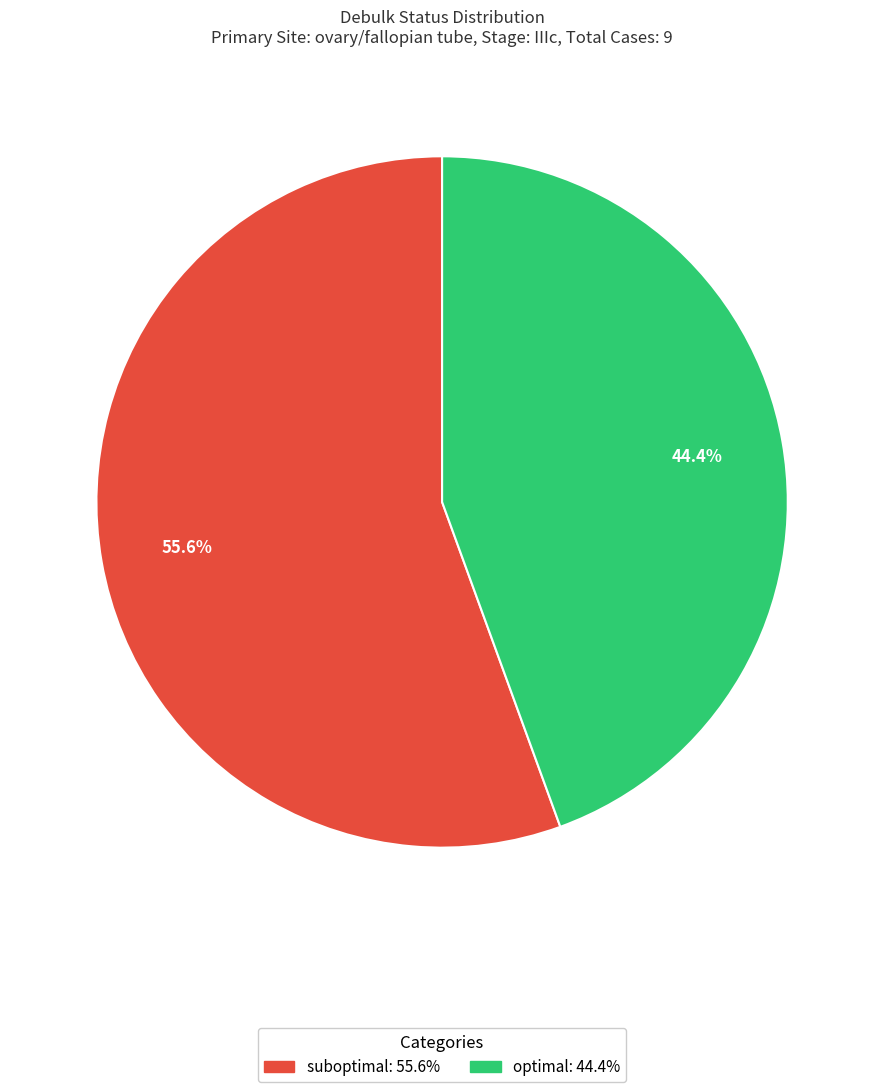

Is it true that suboptimal is 67% of the pie?

False